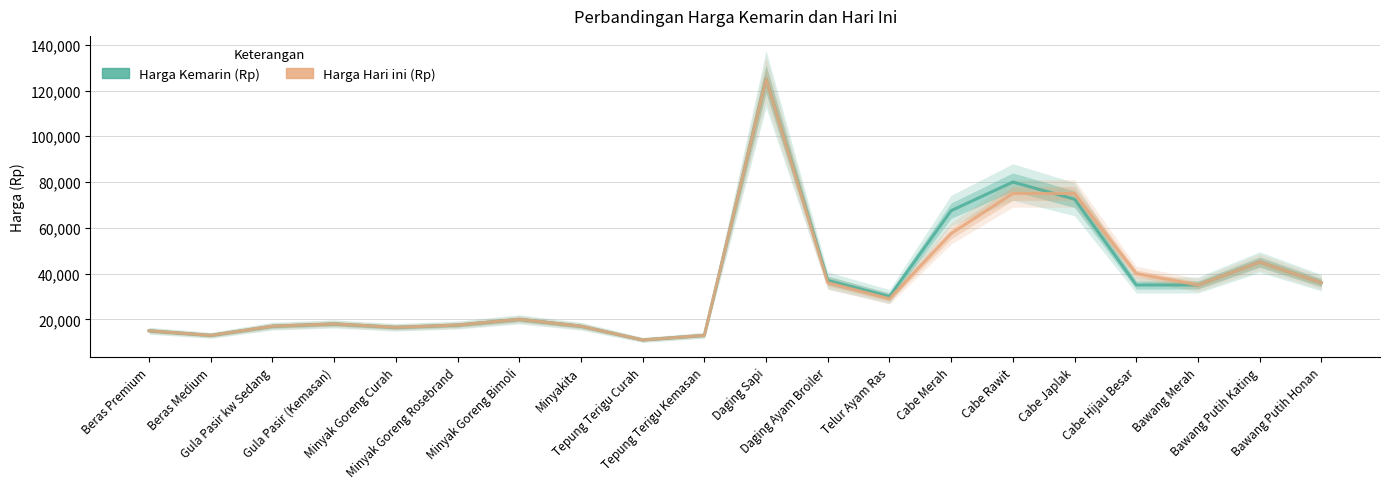

Does the chart display data point markers on the line(s)?

No